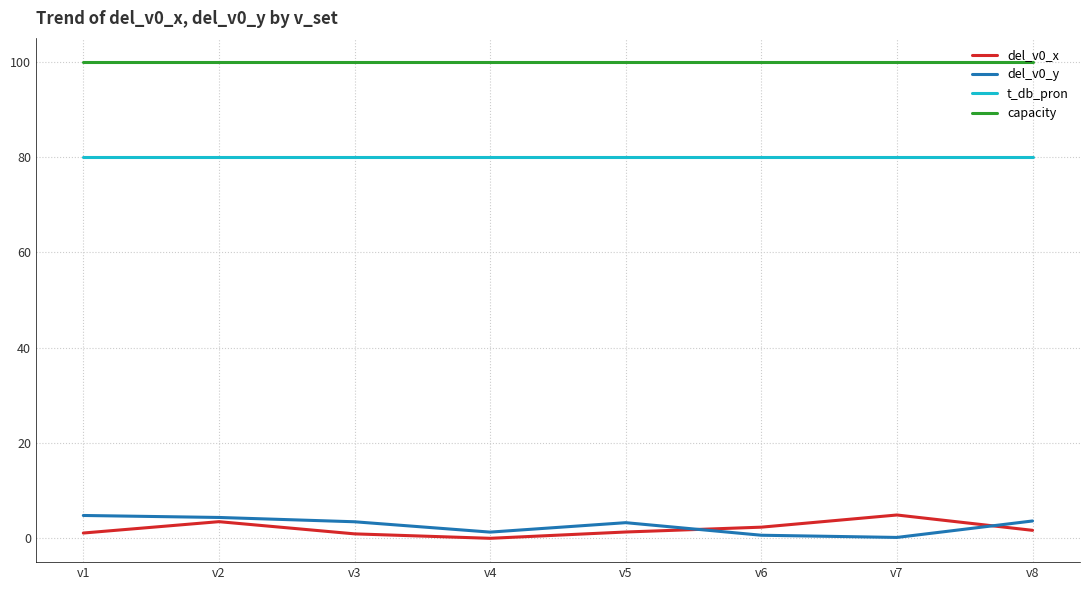

Is the value of del_v0_x at v8 greater than the value of t_db_pron at v4?

No